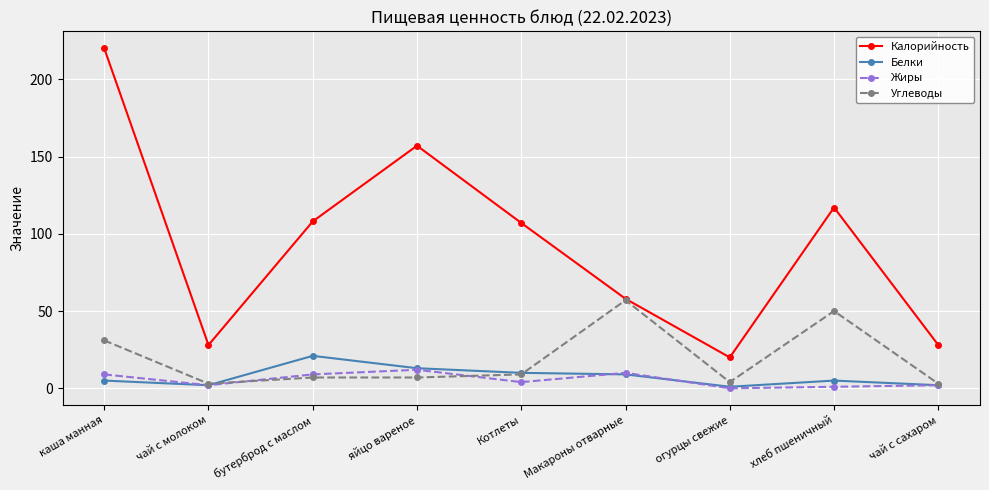

What is the sum of all Белки values?

68.0